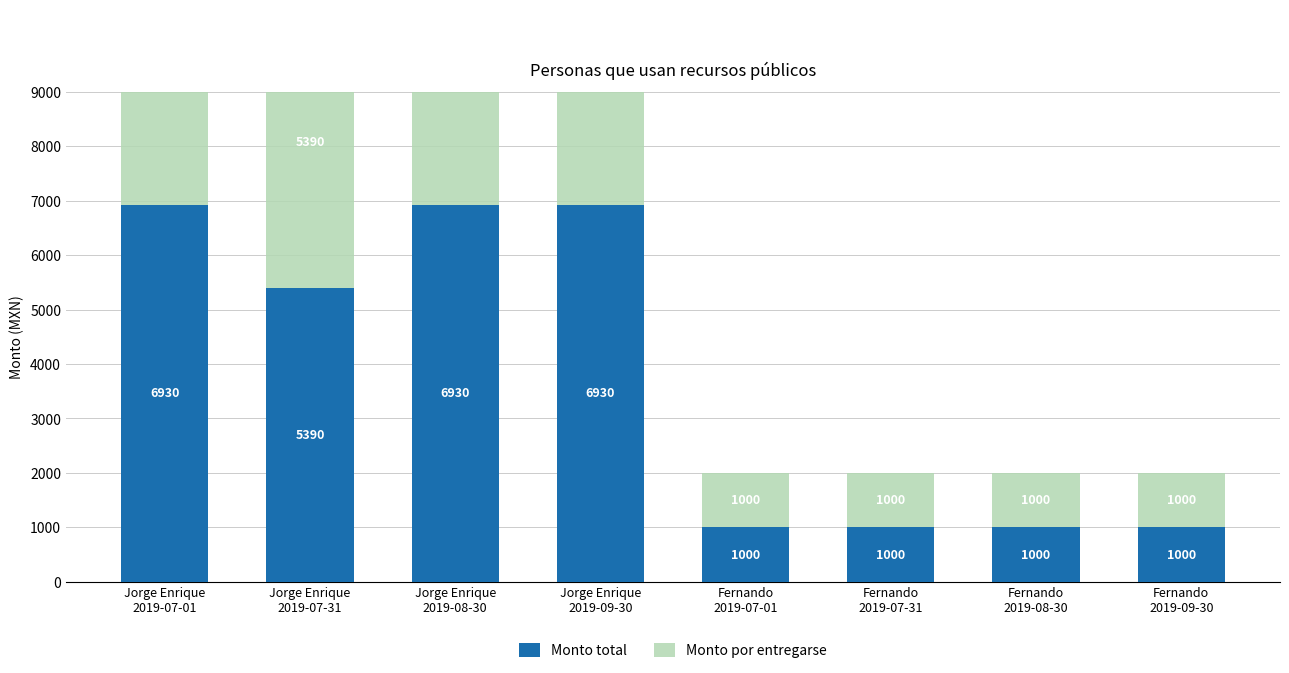

Which series has the widest spread of values?

Monto total